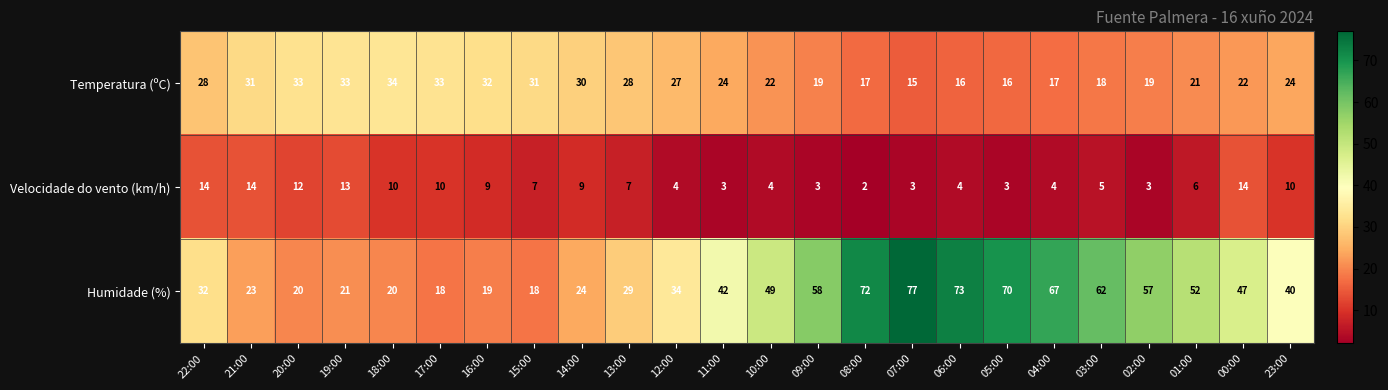

What is the total value across all series at 12:00?

65